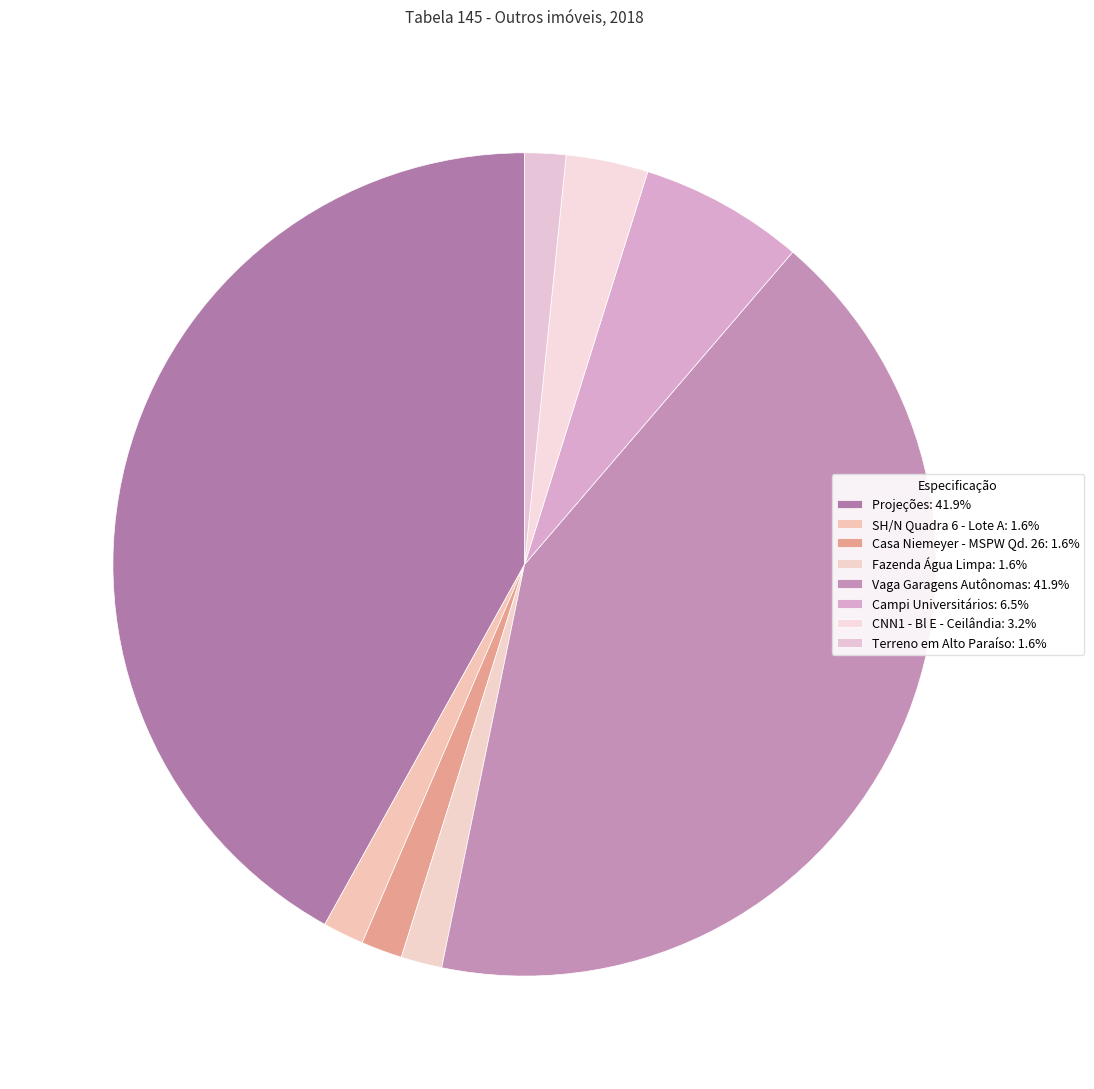

Count the number of slices in the pie.

8